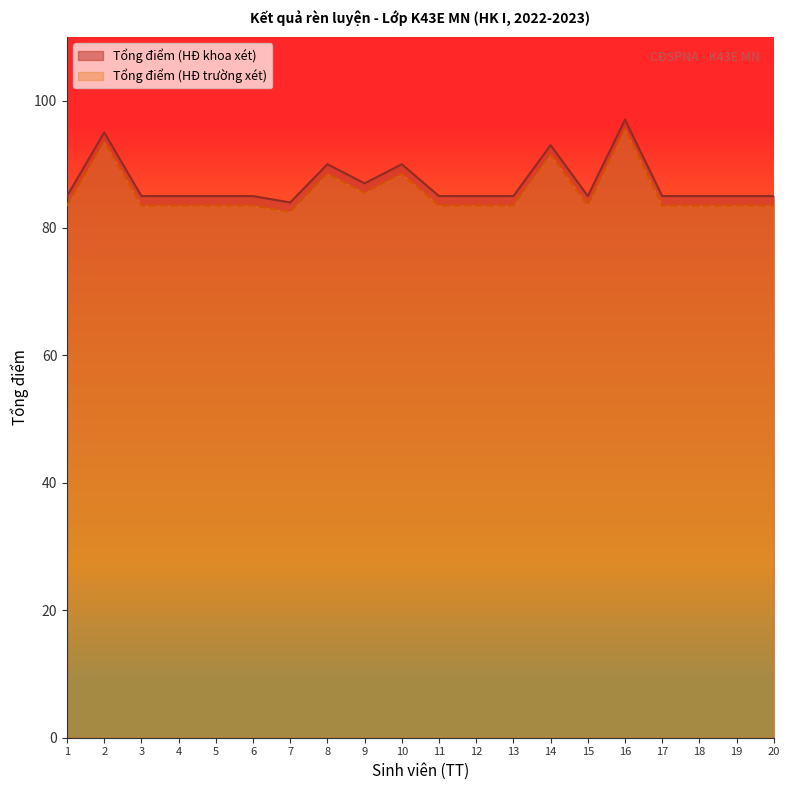

How many lines are shown in the chart?

2